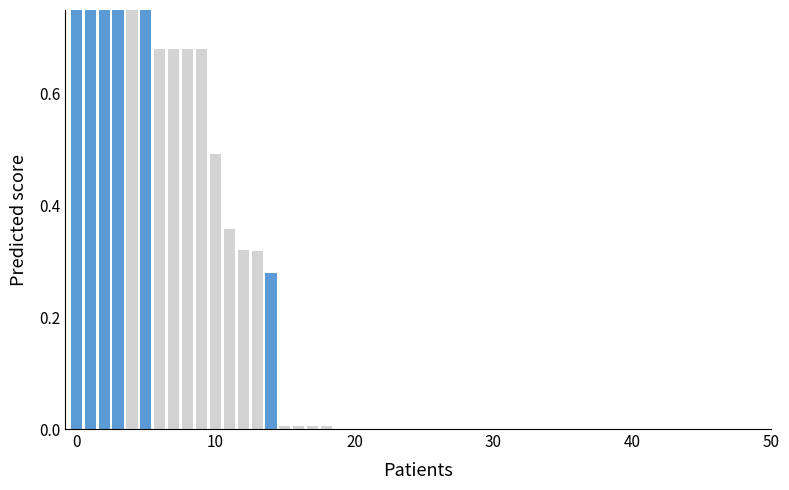

Does the chart contain any negative values?

No